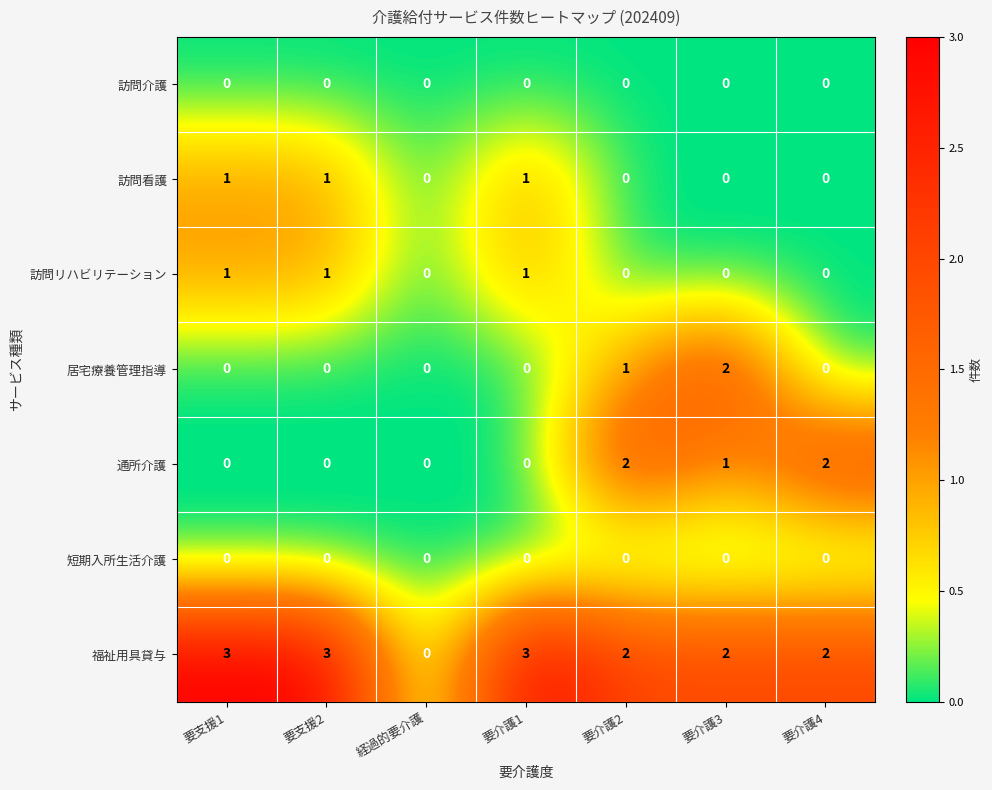

Is it true that 短期入所生活介護 equals 0 at 経過的要介護?

True